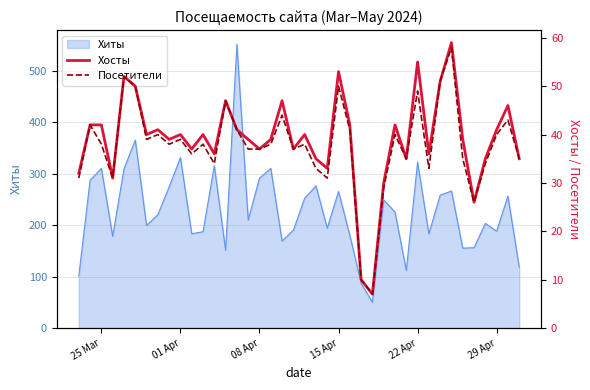

How many lines are shown in the chart?

2